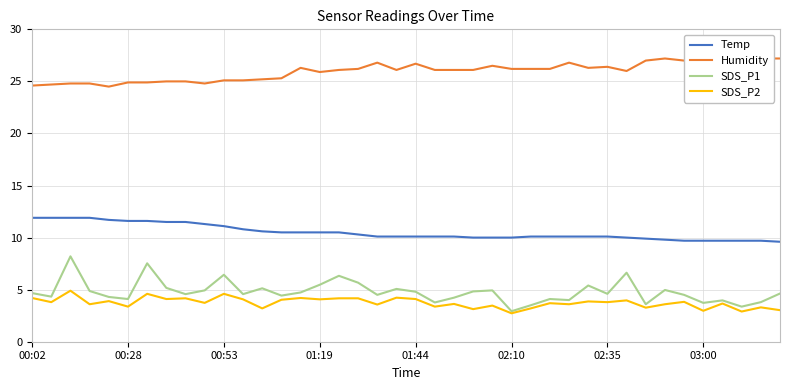

The value of SDS_P2 at 02:10 is 4.4. True or false?

False